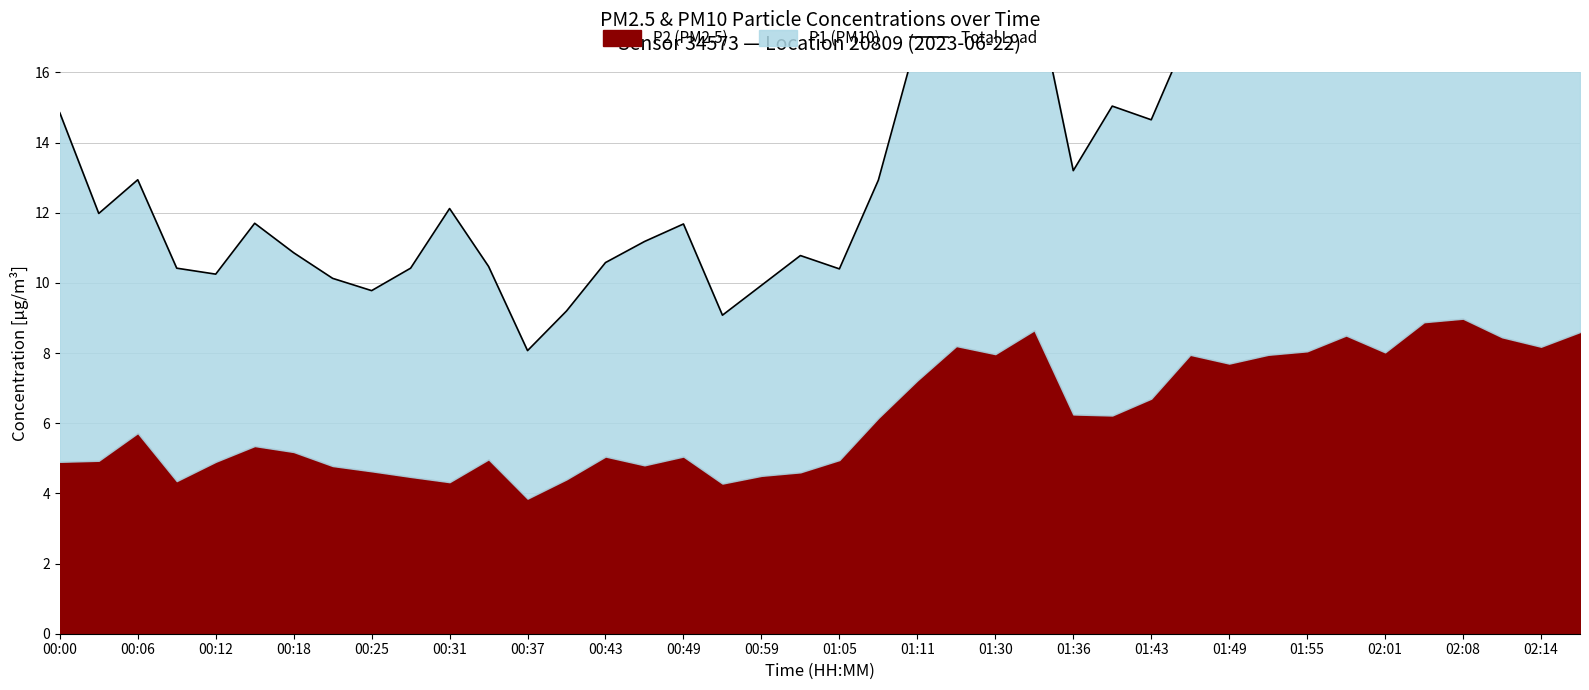

What is the sum of all values?

556.6